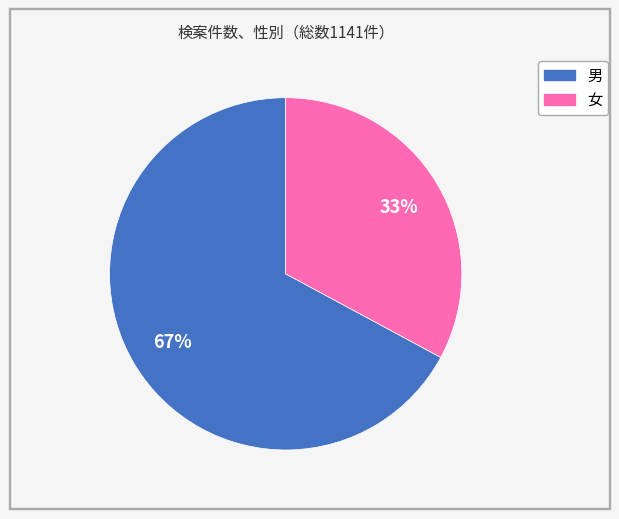

Is there any slice that represents more than half of the pie?

Yes